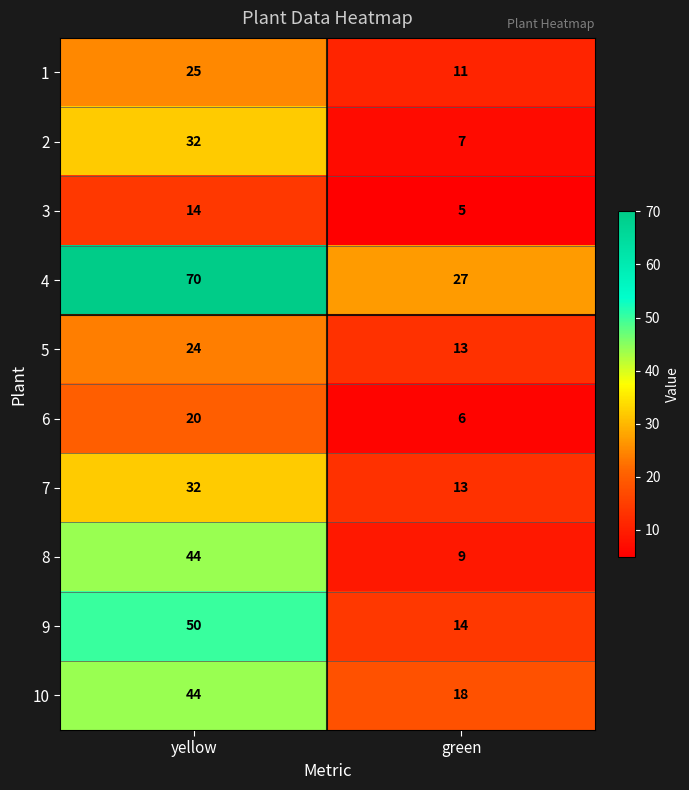

The 4 series shows 10 at green. True or false?

False